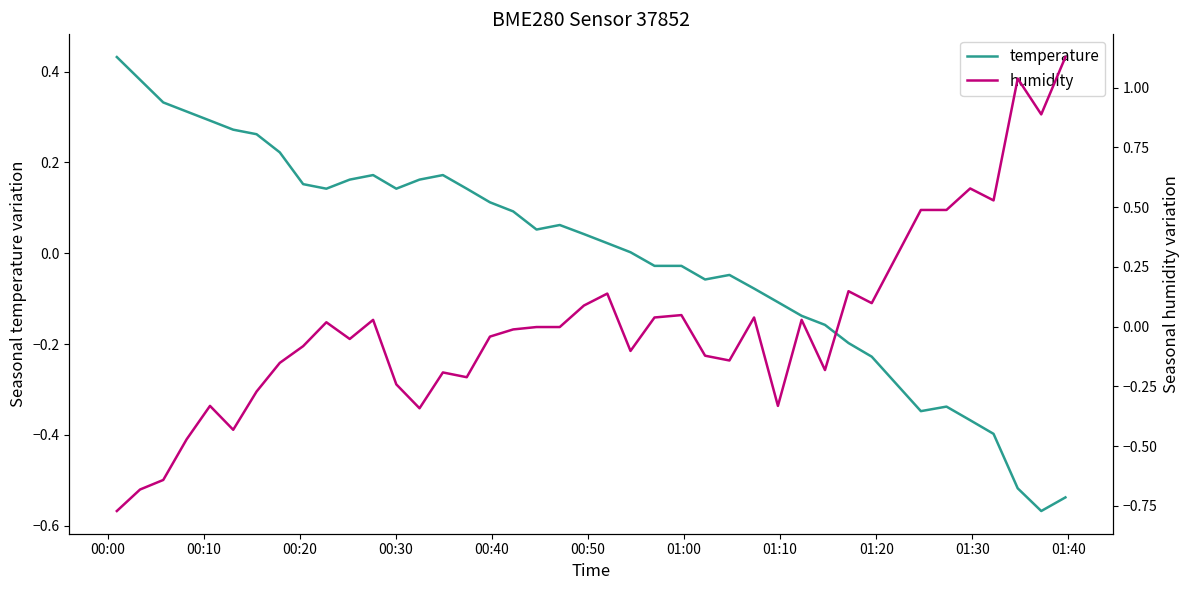

What is the highest value of the temperature series?

0.4